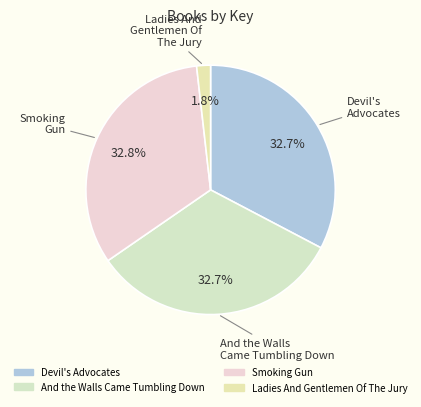

The Smoking Gun slice represents 33% of the pie. True or false?

True